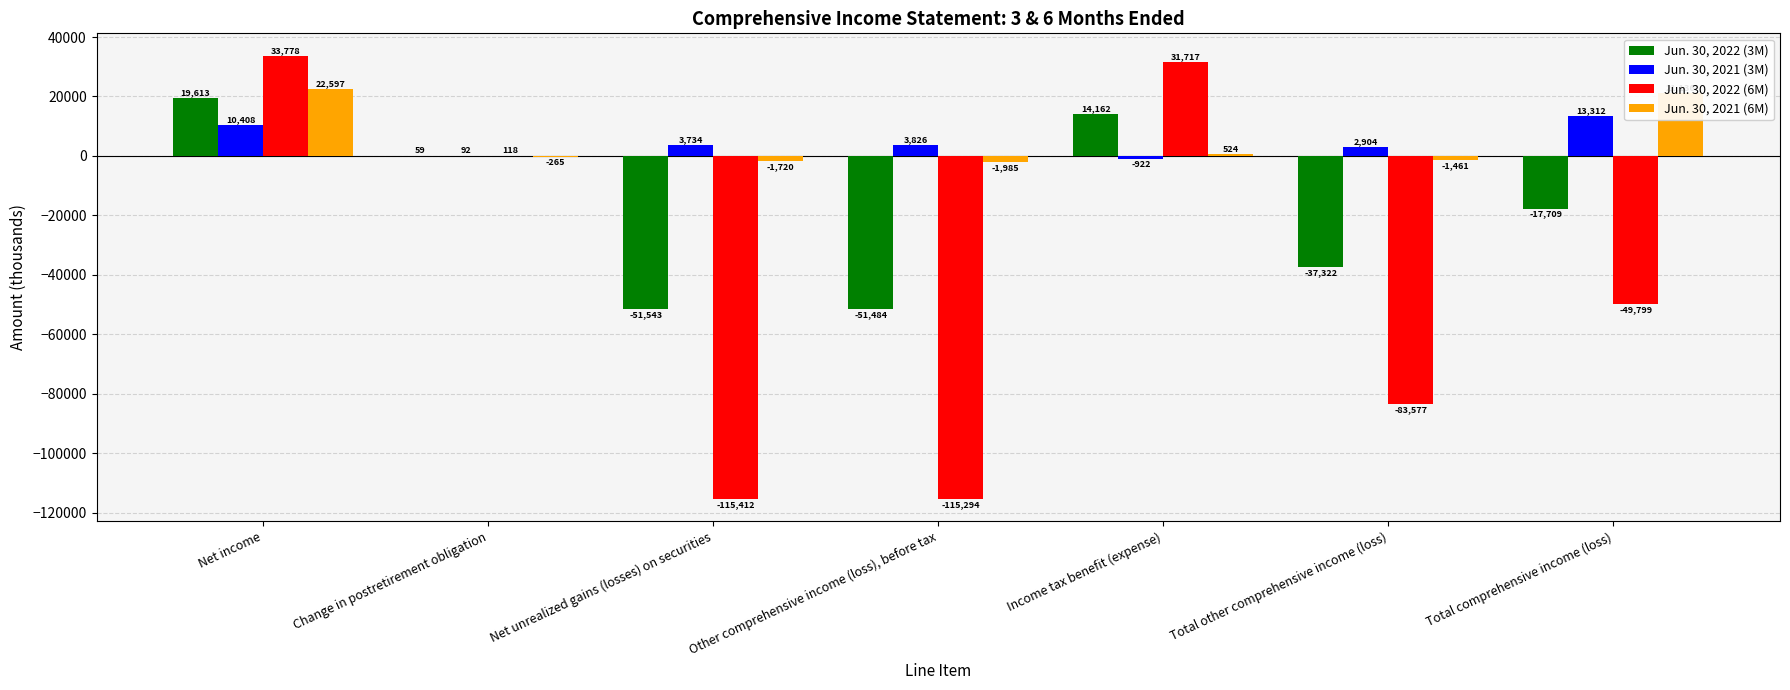

Is it true that Jun. 30, 2022 (3M) equals 10317 at Net income?

False